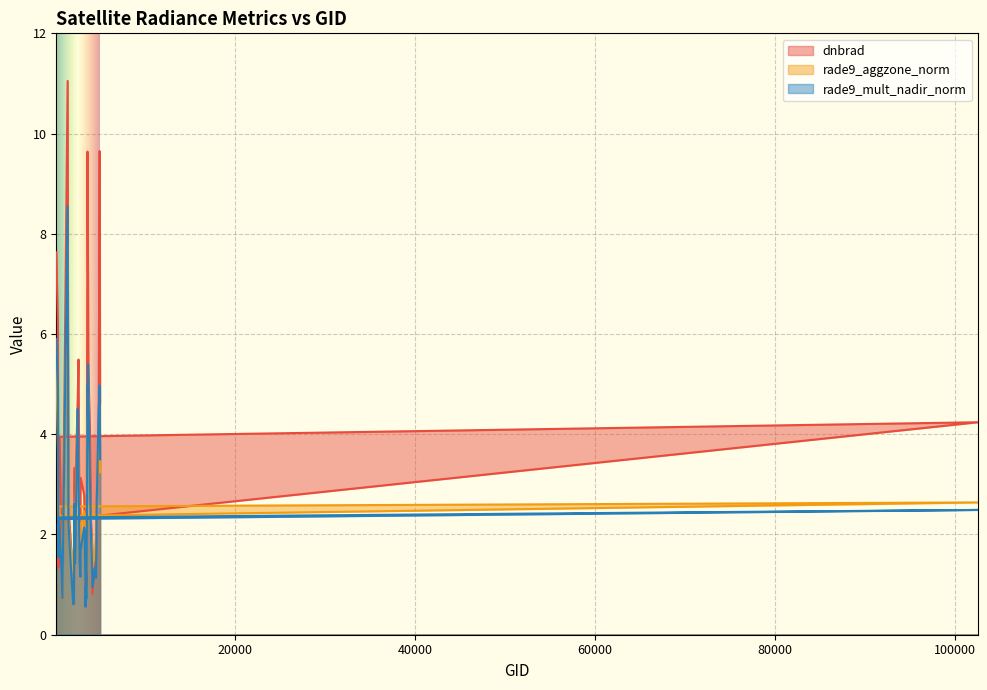

Reading left to right, what are all the values shown in this chart?

dnbrad: 7.6	6.2	1.3	2.3	4.2	4.0	0.7	11.1	2.6	1.3	0.8	0.6	3.0	3.3	2.6	4.7	5.5	1.5	1.8	3.1	2.8	2.1	0.9	1.2	1.0	1.1	9.6	8.3	7.1	5.3	4.0	2.3	1.8	0.8	1.6	1.5	2.6	3.8	9.7	4.6
rade9_aggzone_norm: 5.5	3.7	1.8	2.4	2.6	2.6	0.8	7.8	2.3	1.3	1.7	0.6	2.6	2.2	2.0	4.2	3.1	1.5	1.5	2.2	2.5	2.1	1.0	2.0	1.2	1.5	4.3	3.8	4.5	4.7	2.9	2.0	1.7	1.3	1.6	1.9	2.6	4.1	4.3	3.2
rade9_mult_nadir_norm: 5.9	4.9	1.5	2.3	2.5	2.3	0.7	8.5	2.2	0.8	0.6	0.6	2.6	2.1	1.4	4.5	3.3	1.5	1.2	1.7	2.1	2.1	0.6	0.9	0.7	1.2	5.0	4.8	5.4	5.1	3.1	2.0	1.3	0.9	1.3	1.1	2.6	4.4	5.0	3.5